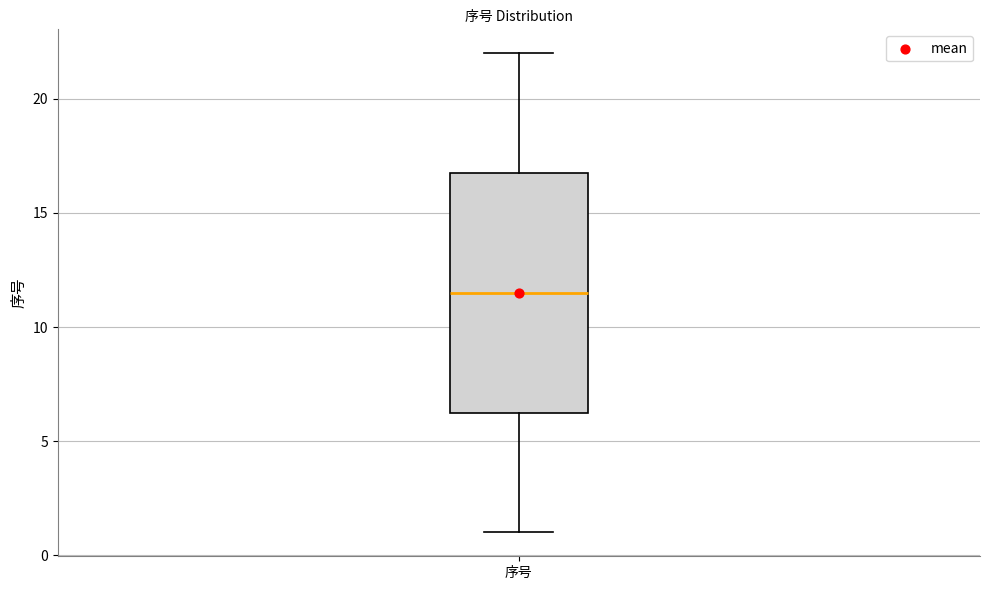

Transcribe this box plot: give where the median line is, the range the box spans, and where the two whiskers end, as read against the y-axis. The values are not printed on the chart, so give them approximately, as read against the axis.

median 11.5, box 6.5 to 17.0, whiskers 1.0 to 22.0